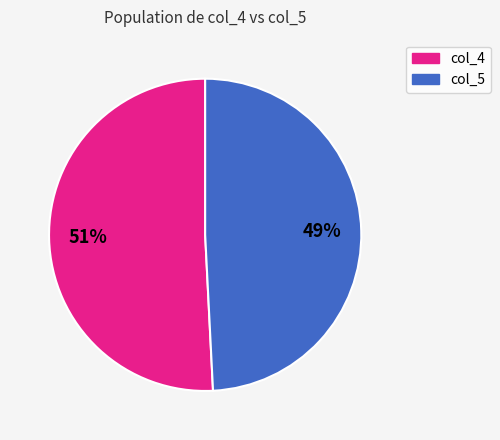

What percentage is the col_5 slice, to the nearest percent?

49%